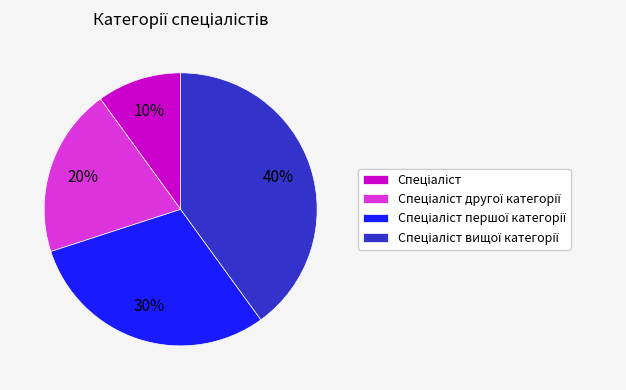

To the nearest percent, what is the difference between the largest and smallest slice percentages?

30%